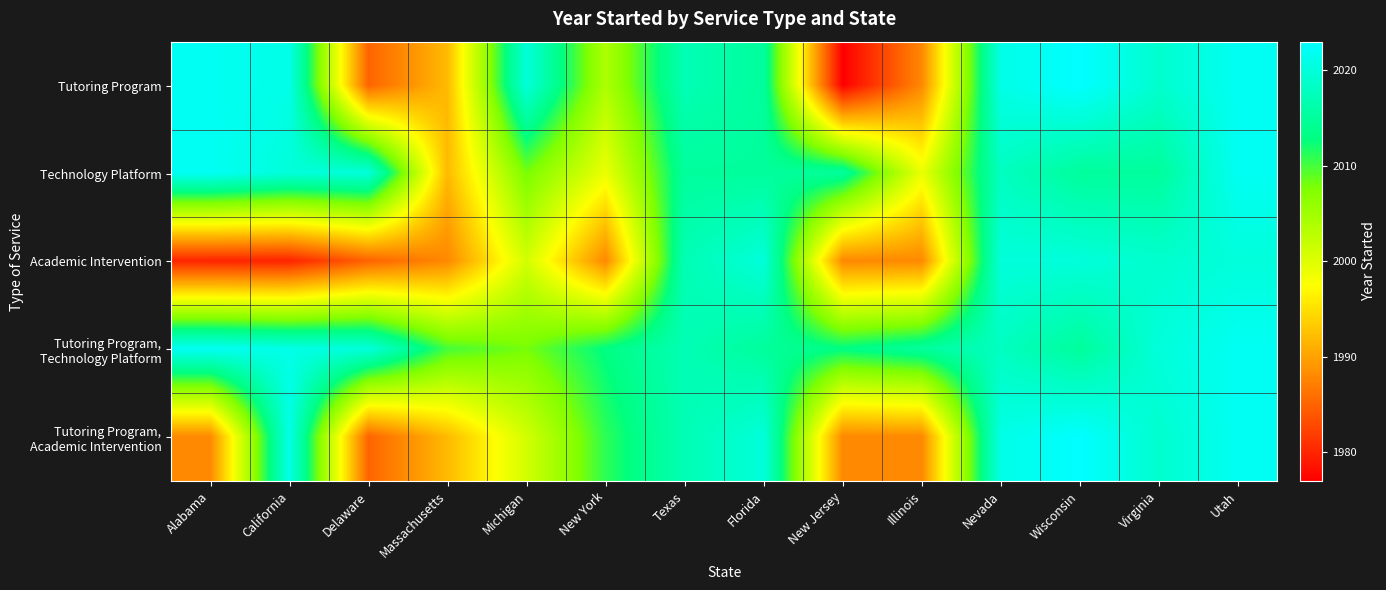

How many data points does each series have?

14